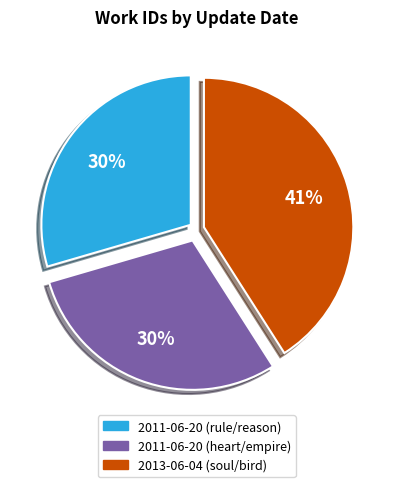

Which slice is the largest?

2013-06-04 (soul/bird)